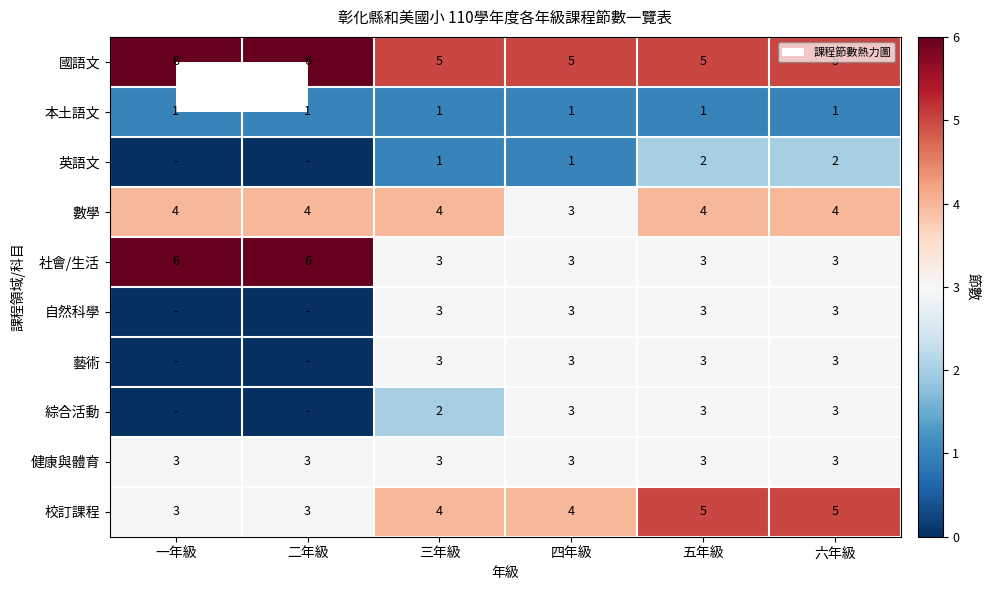

At how many categories does at least one series exceed 4?

6